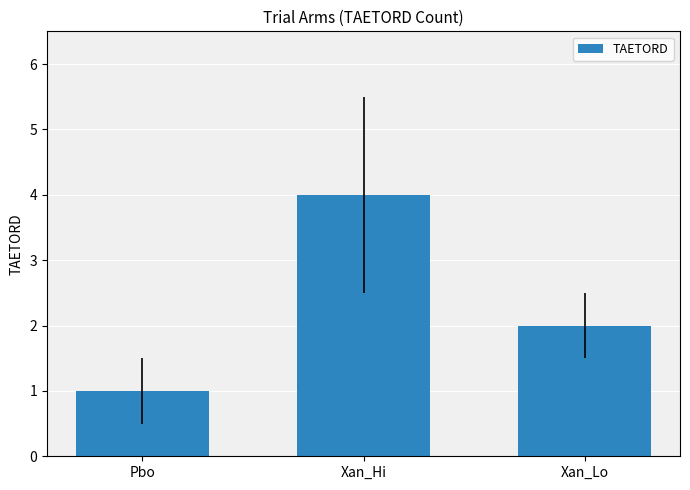

Reading right to left, list all the values displayed in this chart.

2	4	1